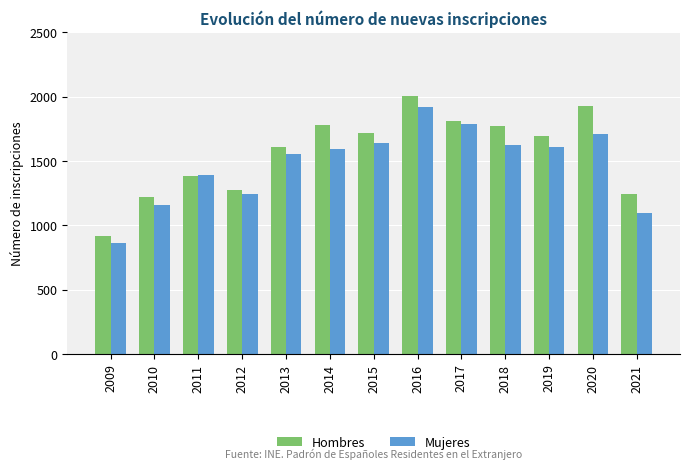

Which category has the lowest value across all series?

2009